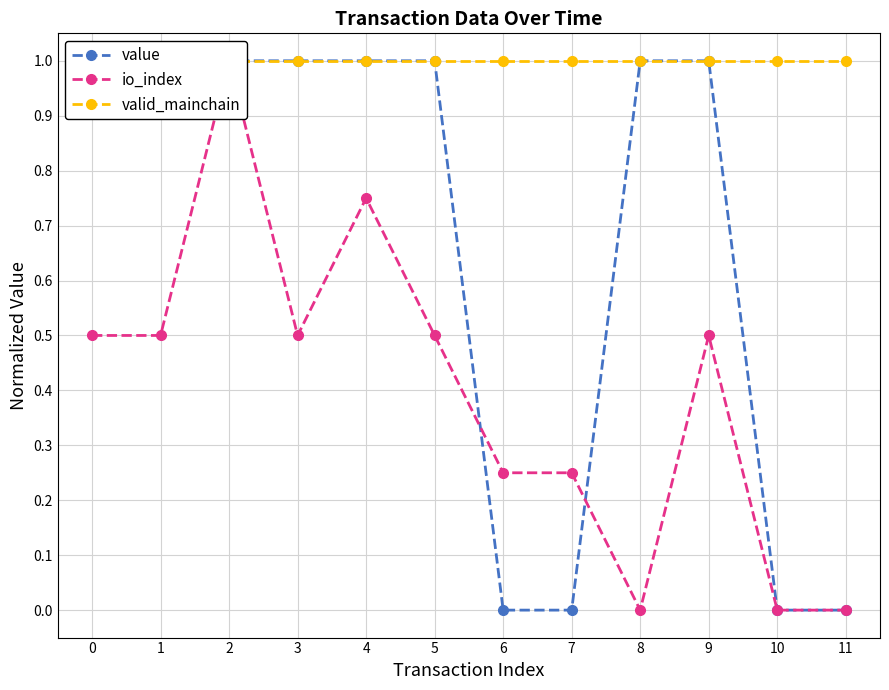

True or false: value and io_index intersect in this chart.

True